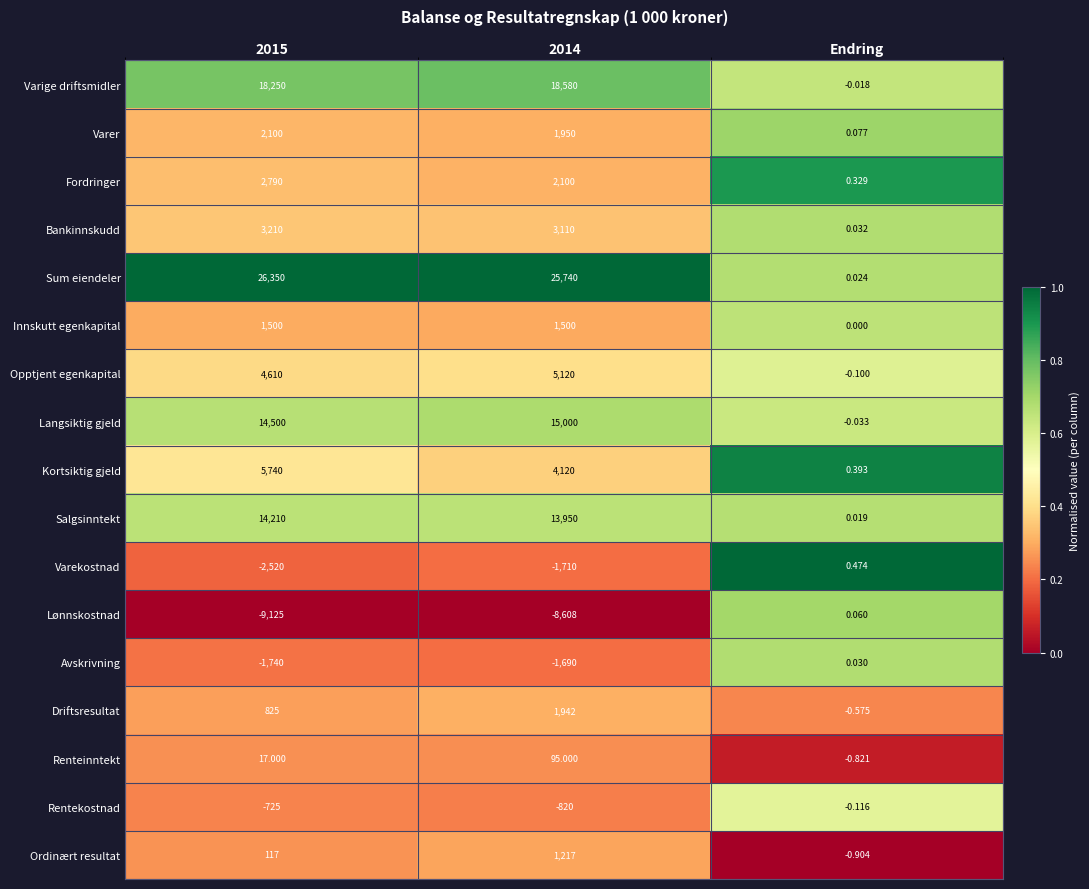

At which category is the sum across all series the highest?

2014